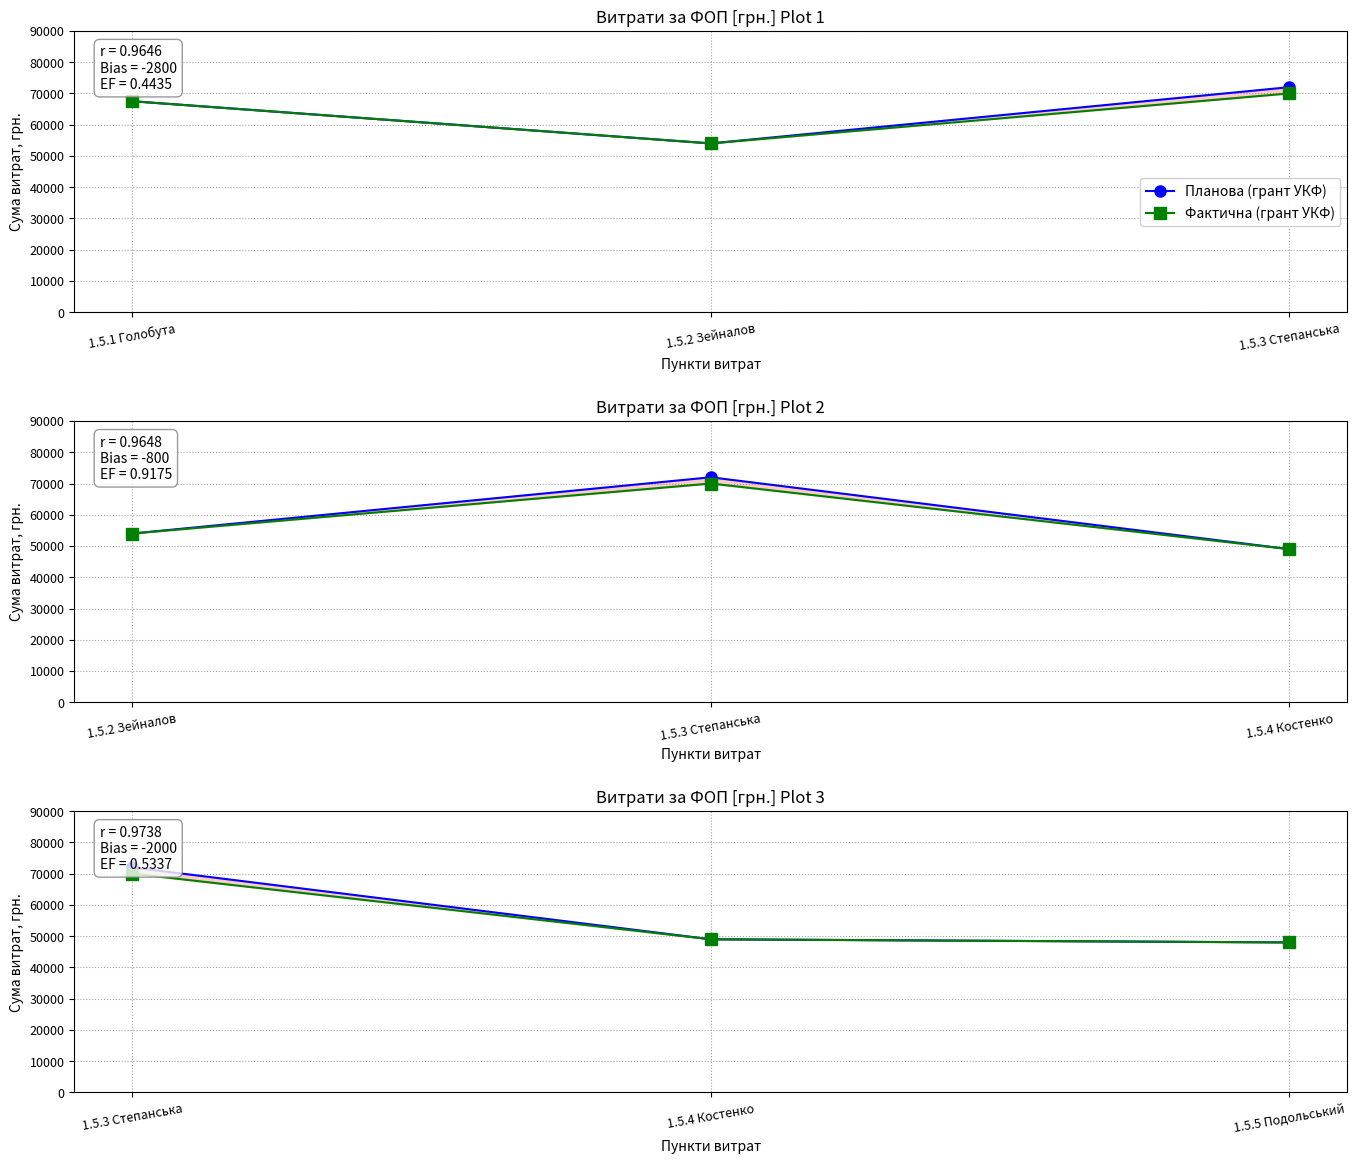

Which series has the largest total across all categories?

Планова (грант УКФ)